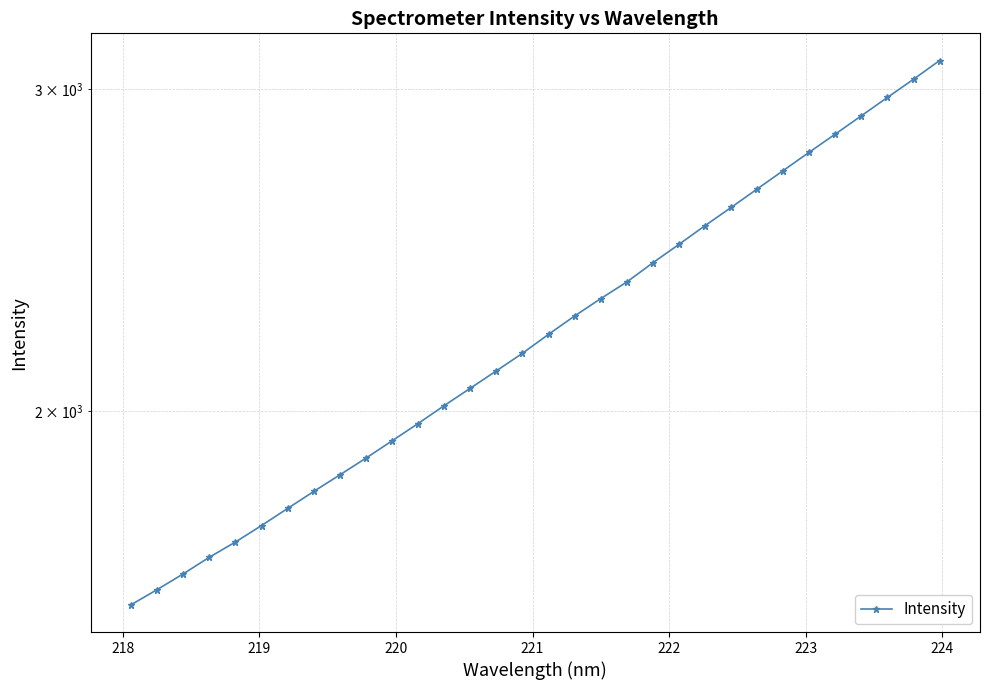

What is the greatest value displayed?

3109.0